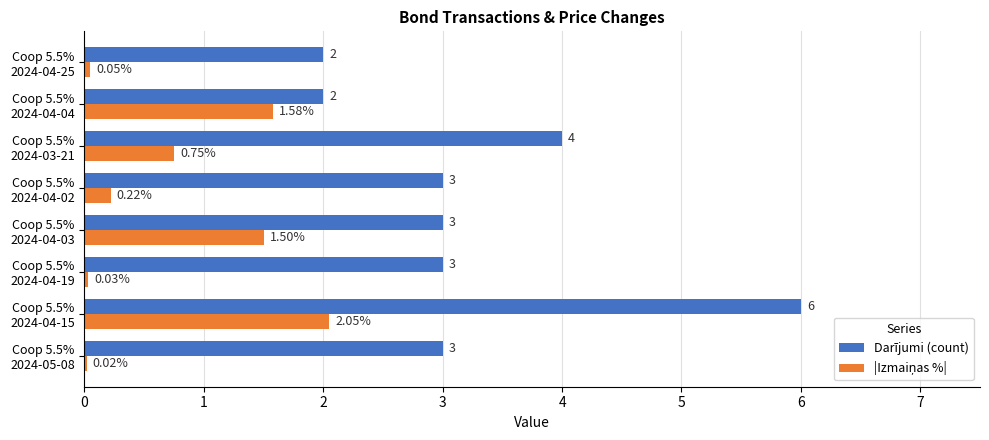

Which series has the largest total across all categories?

Darījumi (count)